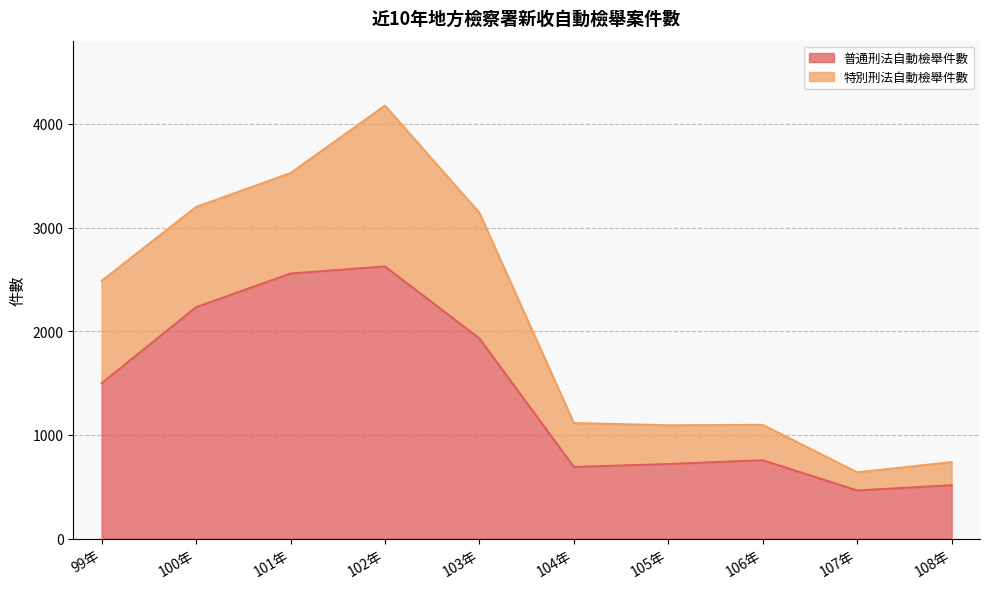

What position from the left is 106年?

8